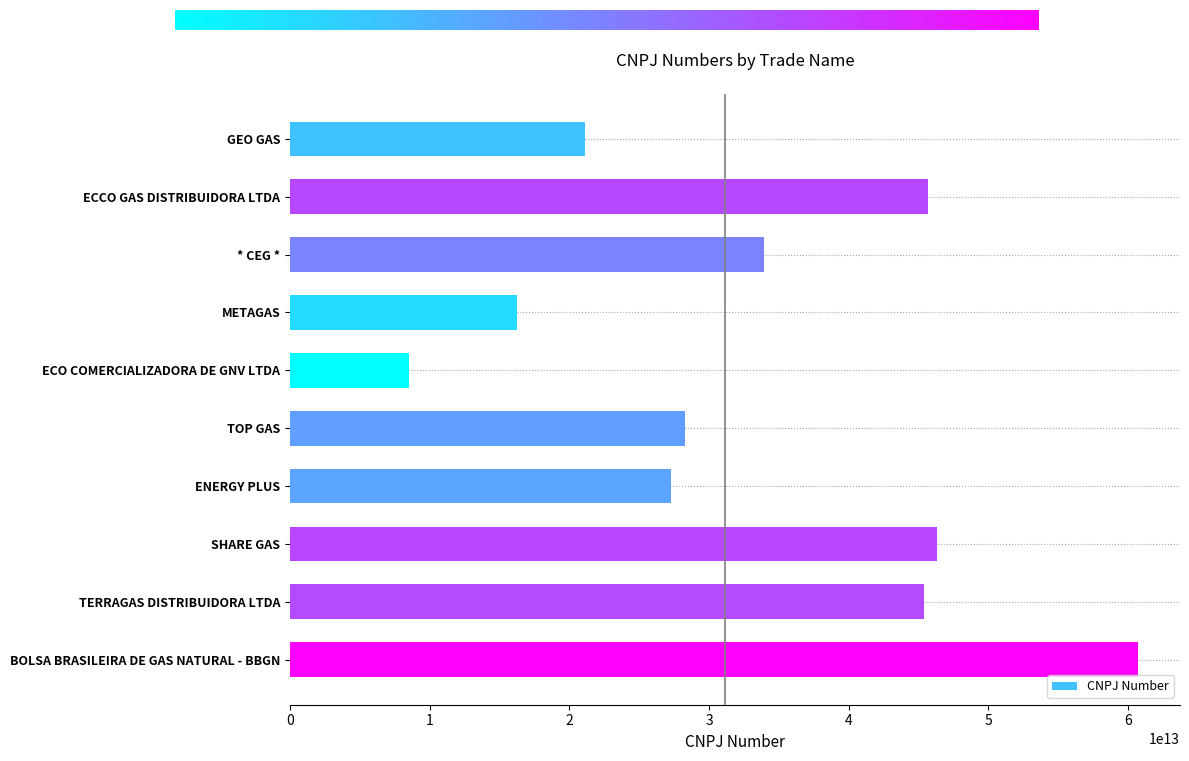

What is the ratio of the value at ECO COMERCIALIZADORA DE GNV LTDA to the value at * CEG *?

0.3